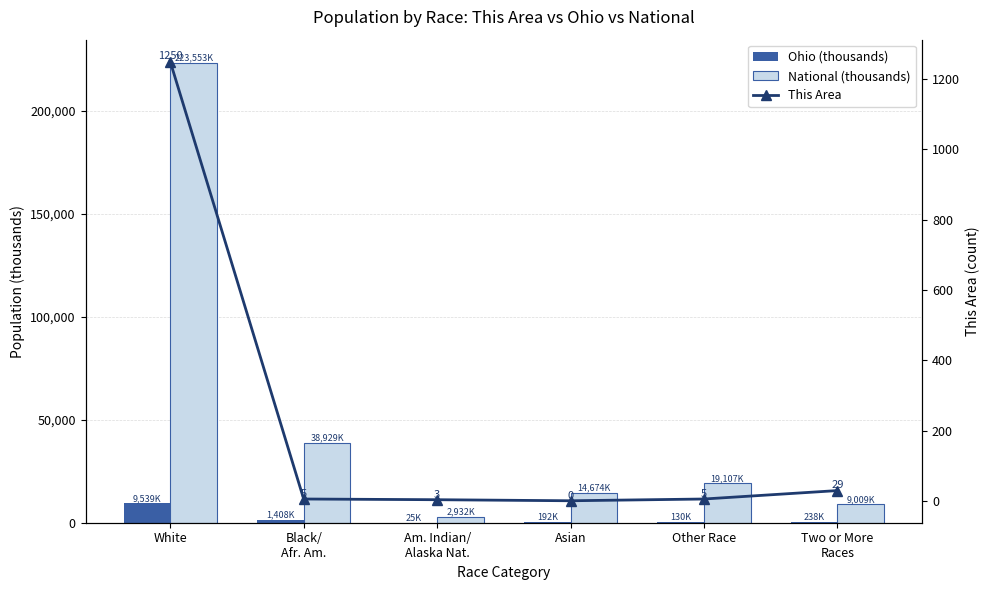

At which label does National (thousands) first exceed 19107?

White